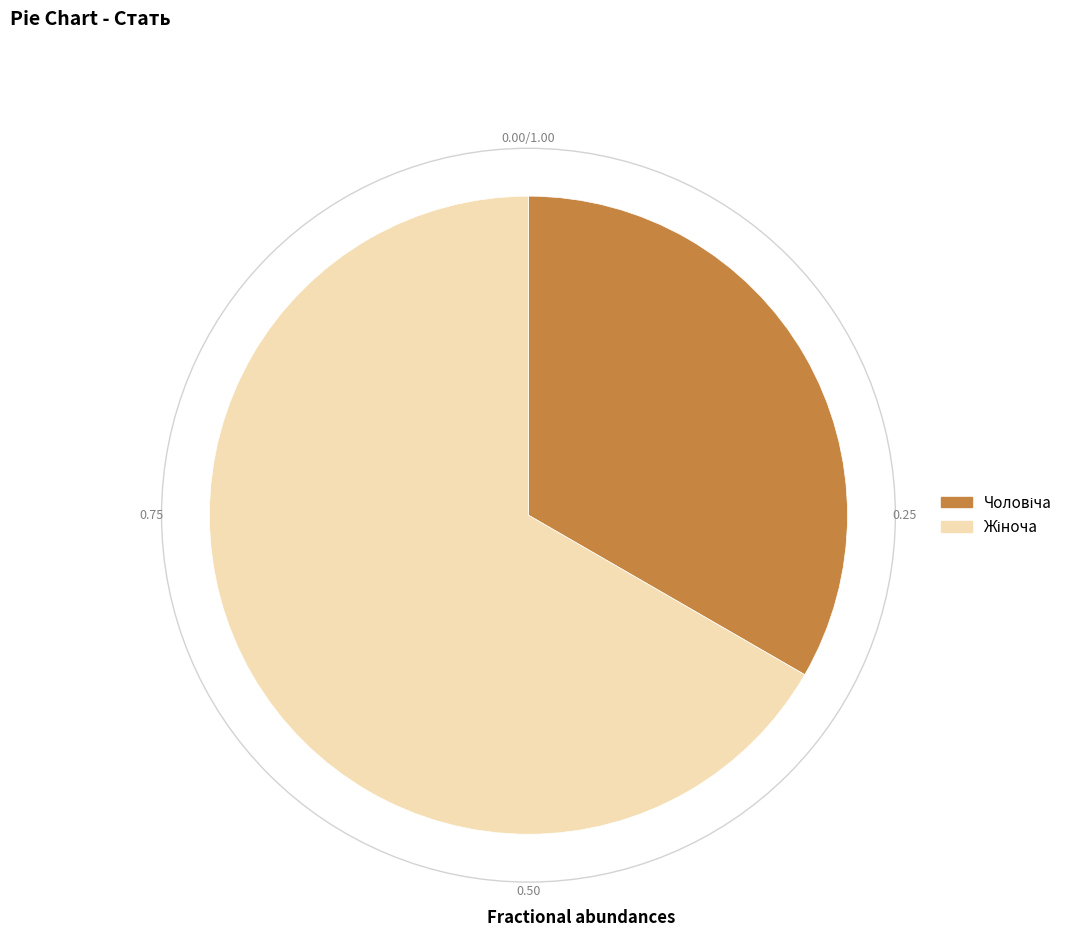

Does any single category account for the majority?

Yes